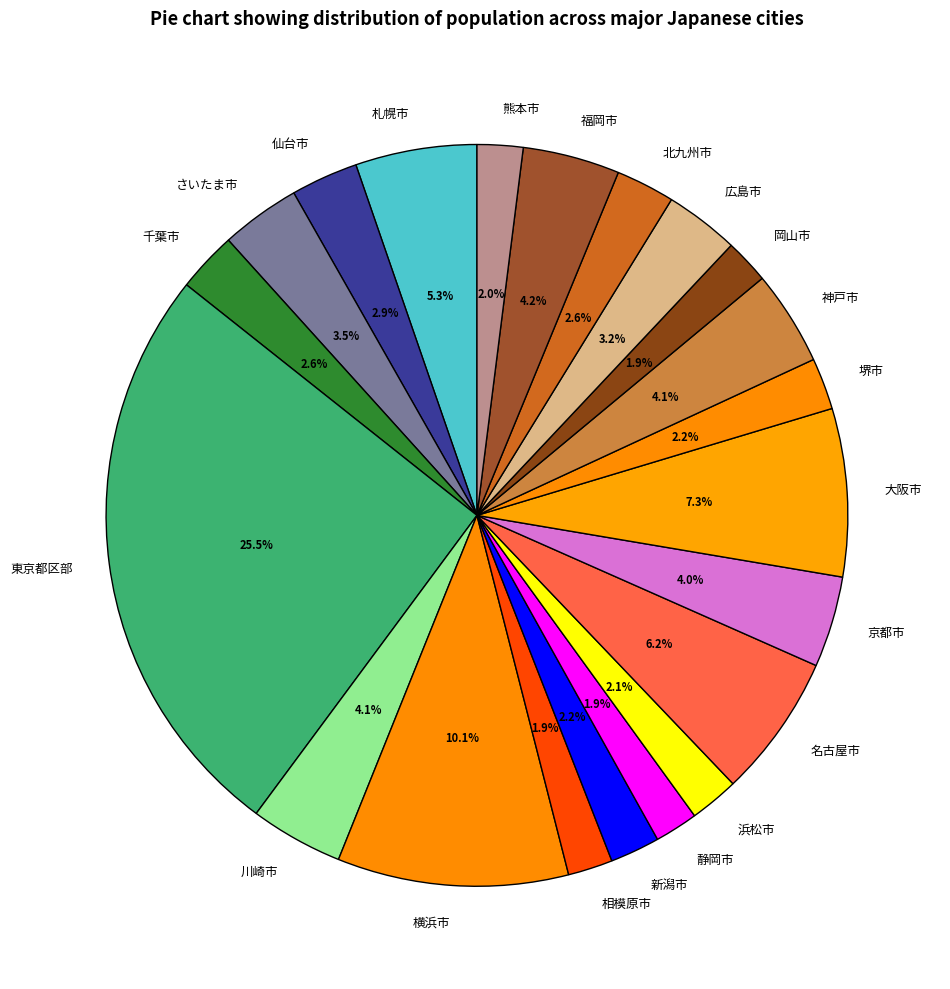

What percentage do 川崎市 and 熊本市 together represent?

6.1%